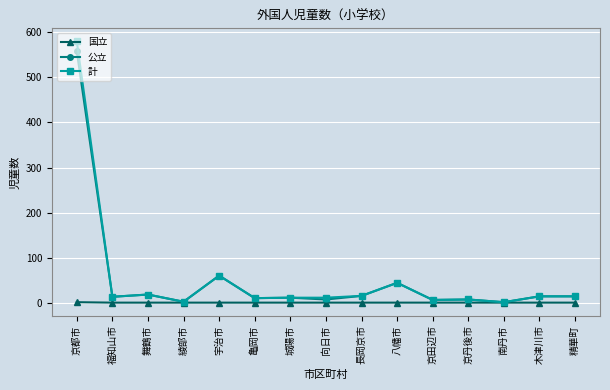

At which category is the sum across all series the highest?

京都市